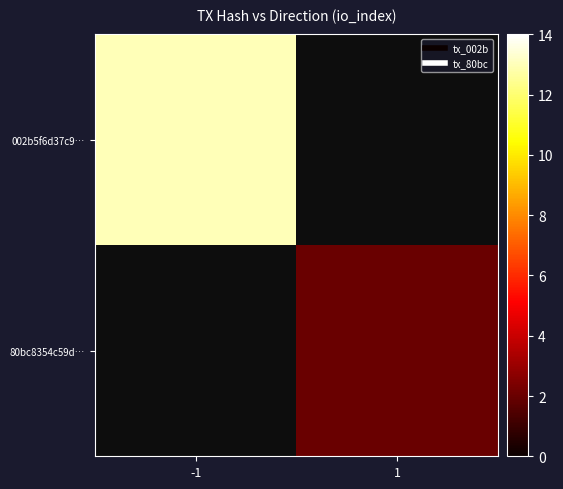

Rank the categories by 80bc8354c59d… value from highest to lowest.

-1, 1